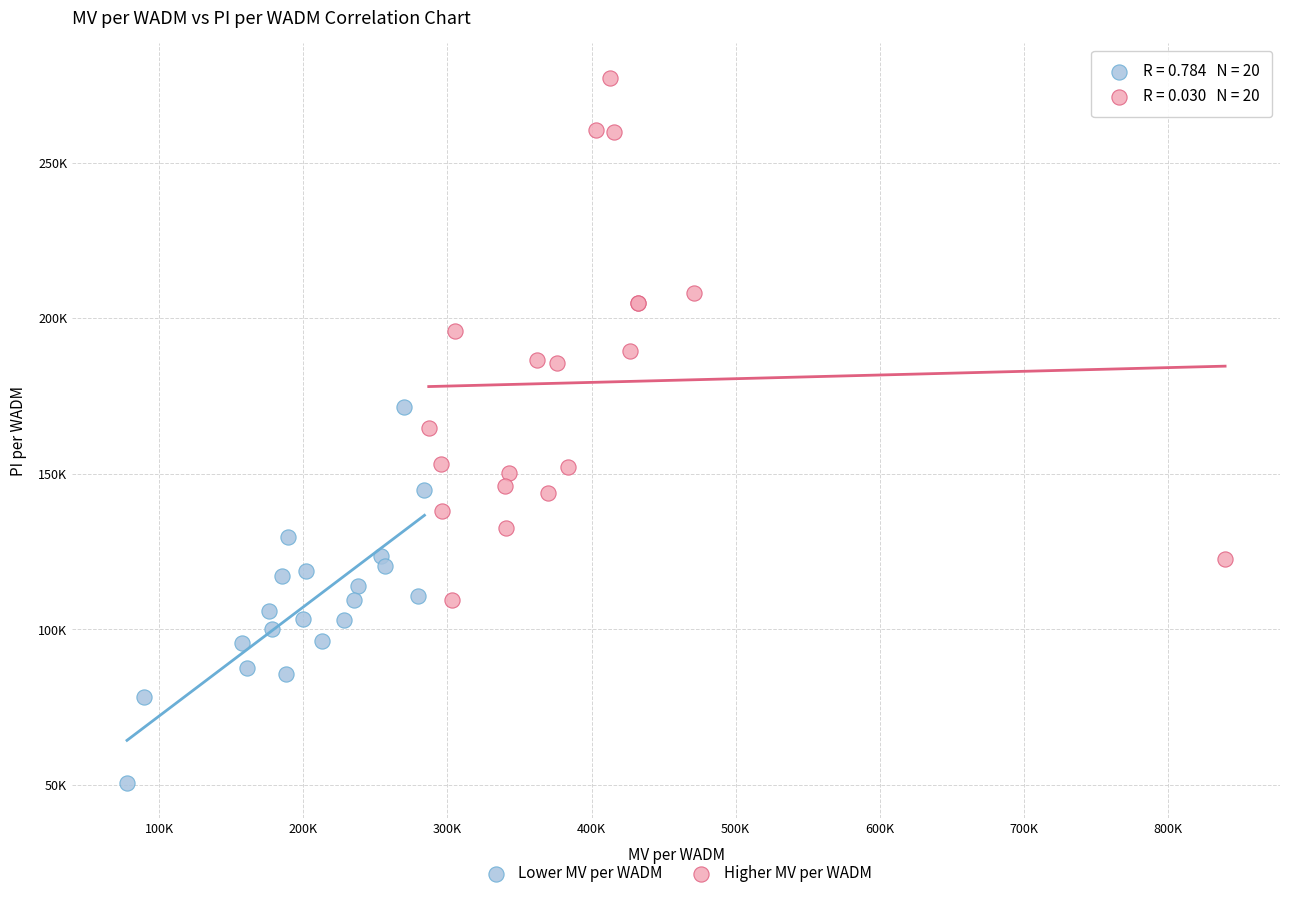

Which series contains the lowest Y value?

Lower MV per WADM